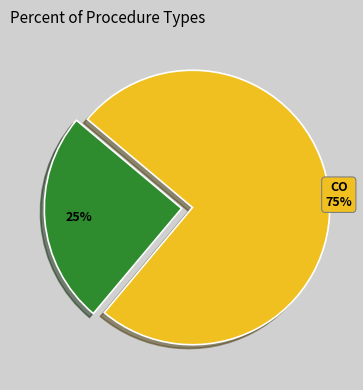

To the nearest percent, what is the difference between the largest and smallest slice percentages?

50%